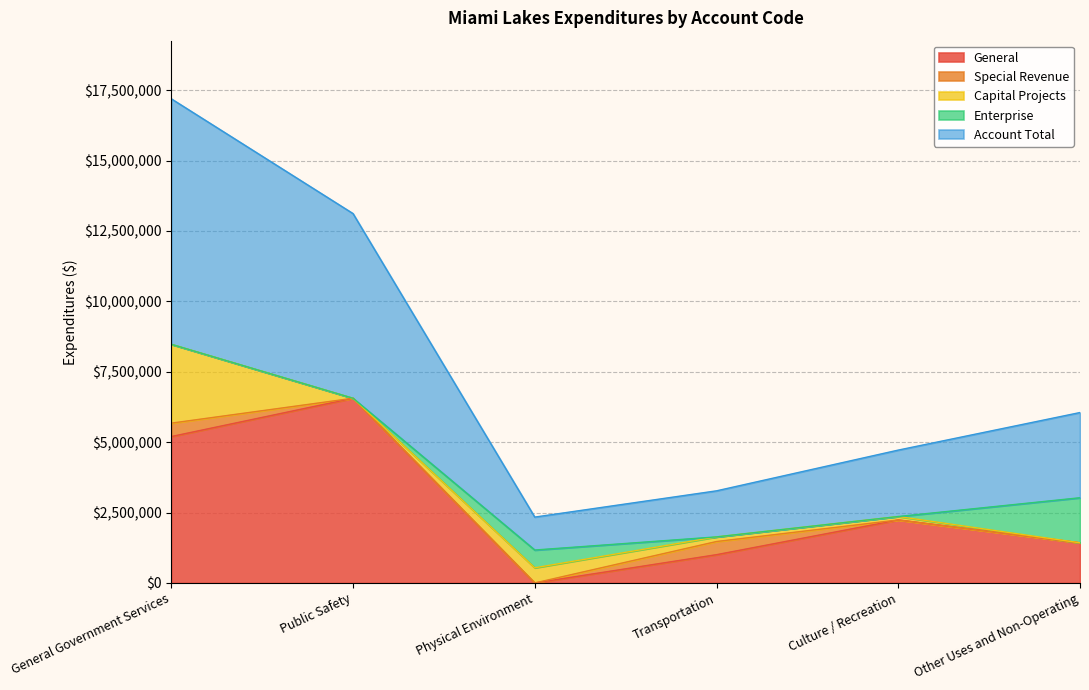

Does the chart display data point markers on the line(s)?

No